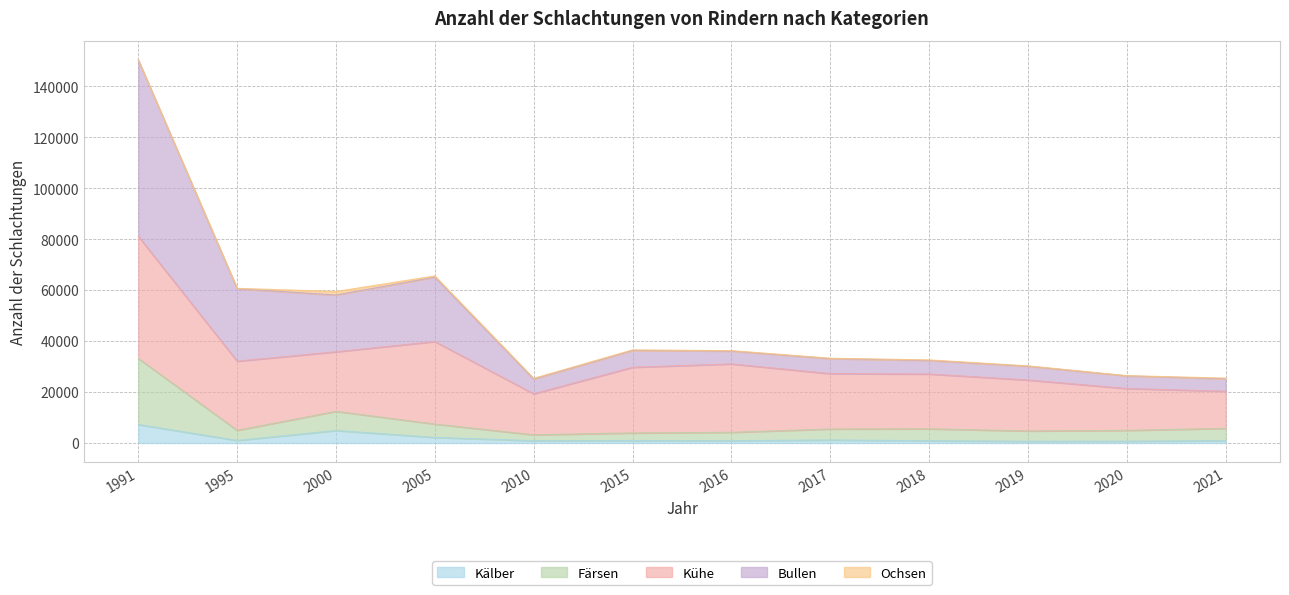

At which category does Kälber reach its first local valley?

1995